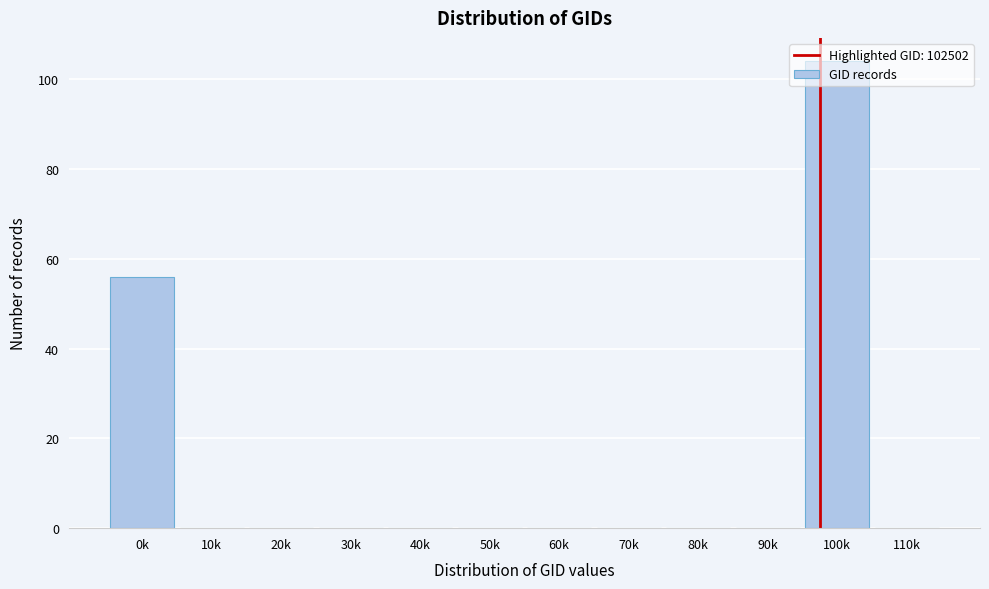

At which label is the value closest to 52?

0k